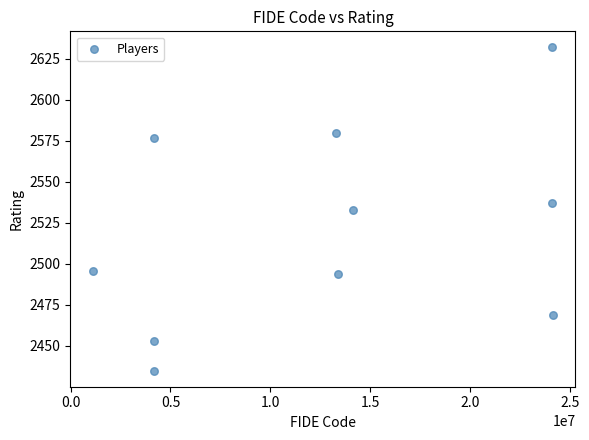

What is the average X value?

12686222